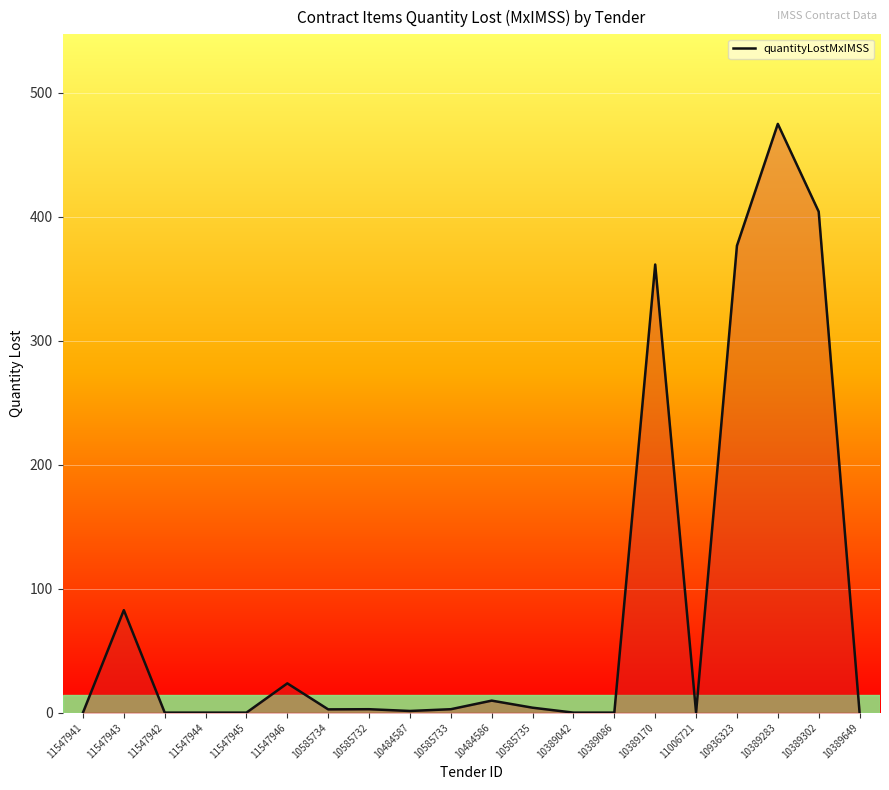

Between 11547943 and 10389283, which is larger?

10389283